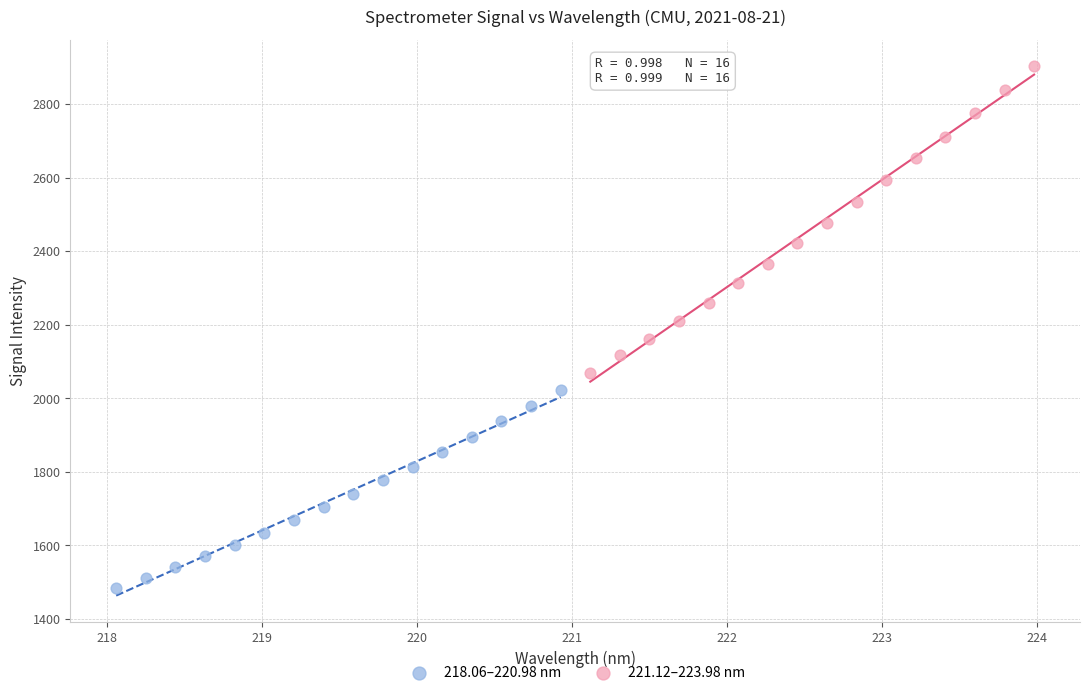

Which series contains the lowest Y value?

218.06–220.98 nm